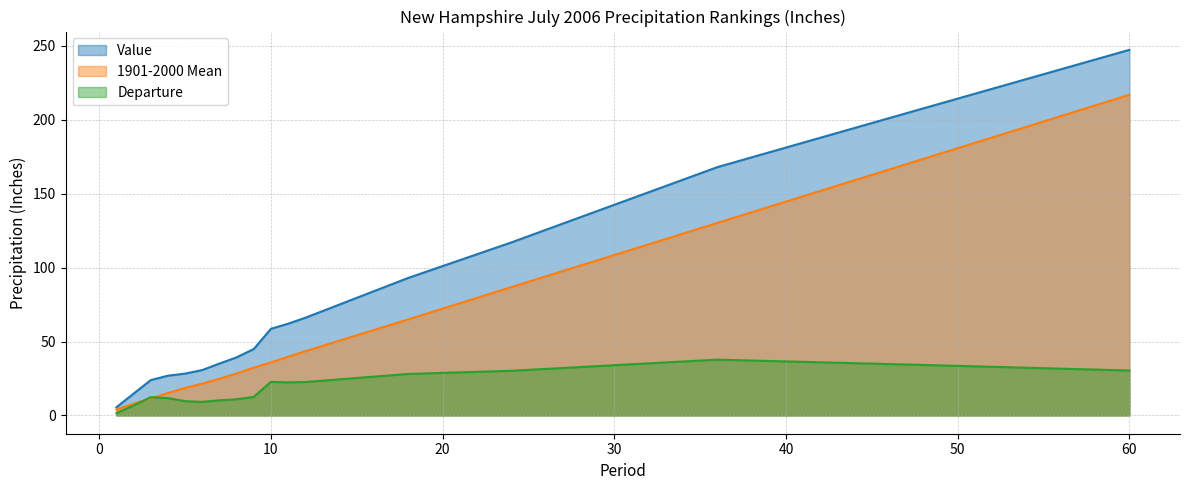

Reading right to left, list all the values displayed in this chart.

Value: 60=247.3	48=207.7	36=167.9	24=117.0	18=93.0	12=66.1	11=62.0	10=58.6	9=44.9	8=39.3	7=35.1	6=30.7	5=28.3	4=26.9	3=23.9	2=14.7	1=5.5
1901-2000 Mean: 60=216.9	48=173.5	36=130.2	24=86.8	18=65.0	12=43.5	11=39.7	10=35.9	9=32.4	8=28.4	7=24.8	6=21.5	5=18.7	4=15.1	3=11.6	2=8.0	1=4.0
Departure: 60=30.4	48=34.1	36=37.7	24=30.2	18=28.1	12=22.6	11=22.4	10=22.7	9=12.6	8=10.9	7=10.3	6=9.2	5=9.6	4=11.7	3=12.3	2=6.8	1=1.5